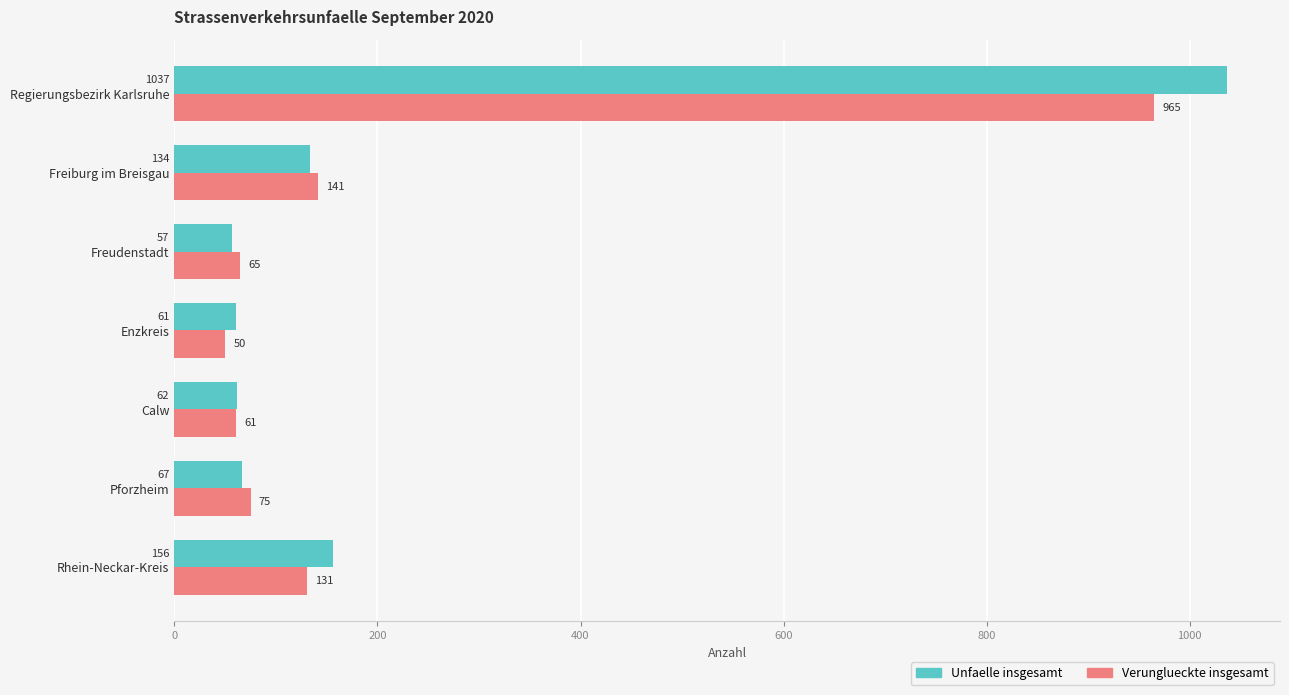

Count the number of categories in the chart.

7